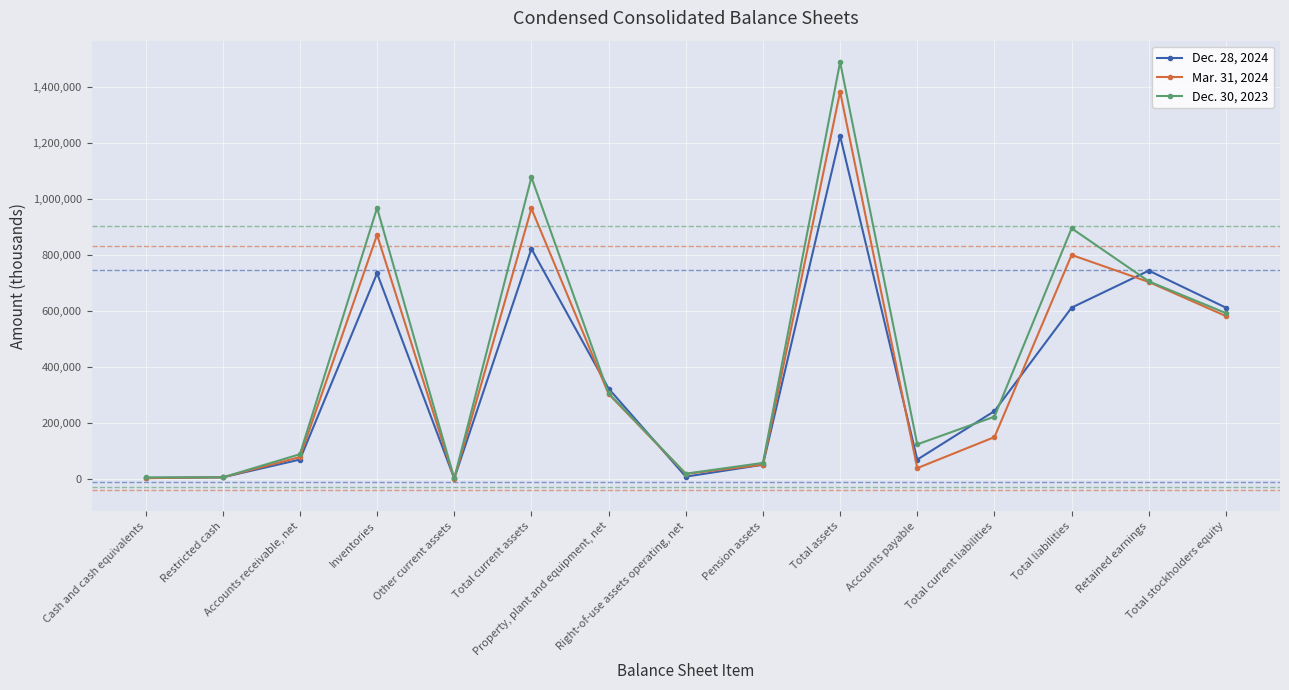

True or false: Dec. 28, 2024 has more than 1 interior local peaks.

True